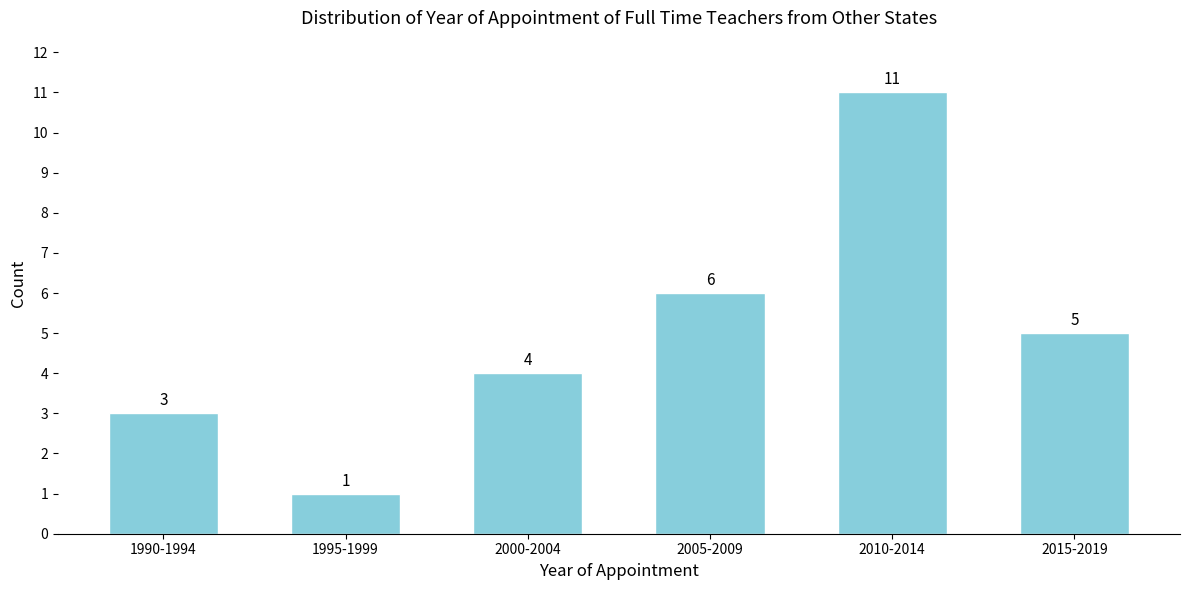

Reading left to right, what are all the values shown in this chart?

3	1	4	6	11	5